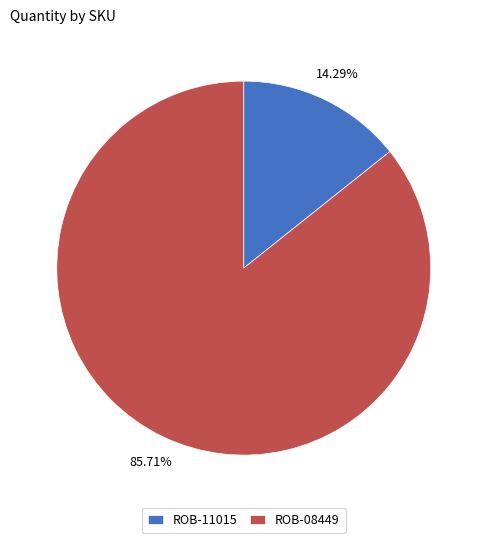

Is it true that ROB-08449 is 75% of the pie?

False